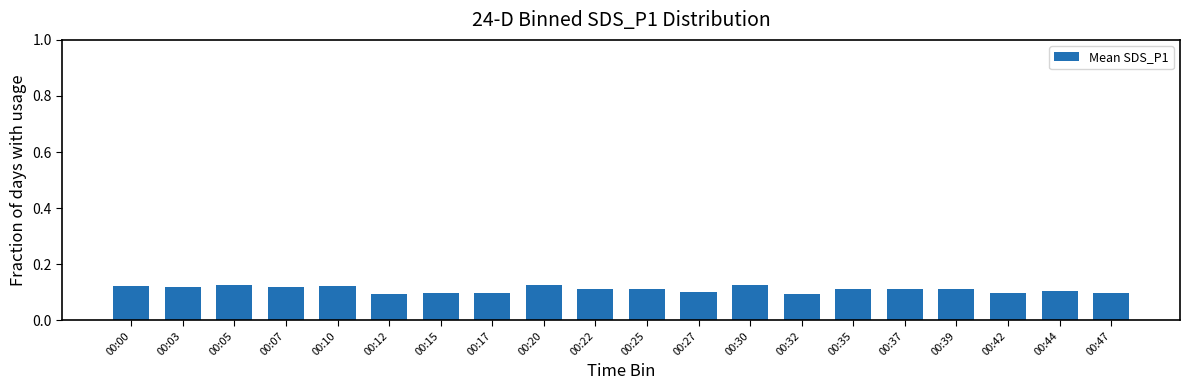

True or false: the data shows 0.0 at 00:44.

False